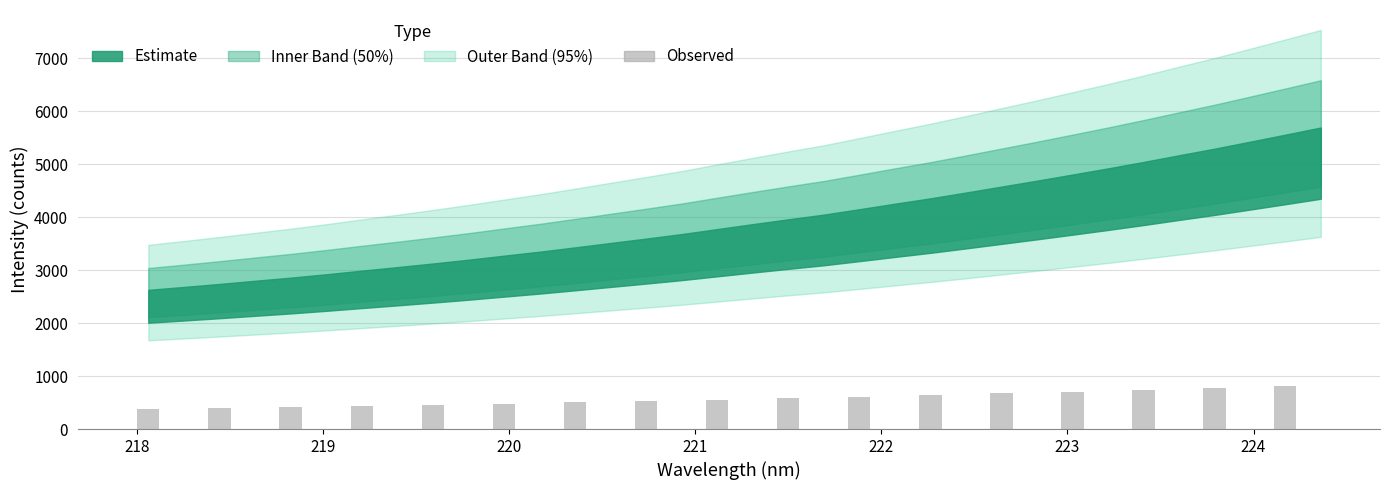

What is the value of the 15th bar from the left?

741.4